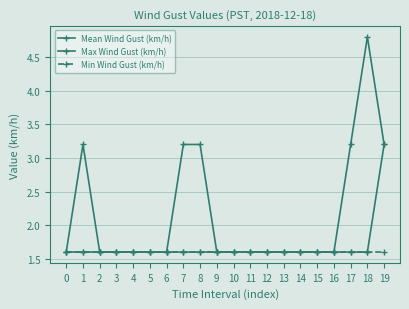

What is the value of the Max Wind Gust (km/h) point at the 15th from the left?

1.6